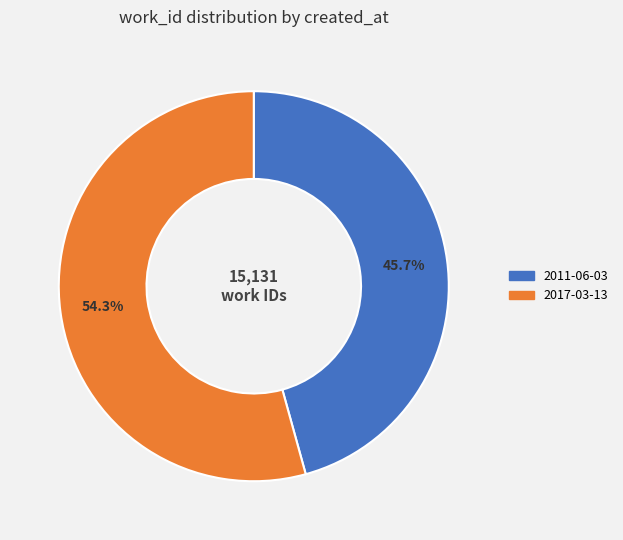

Which slice is the largest?

2017-03-13